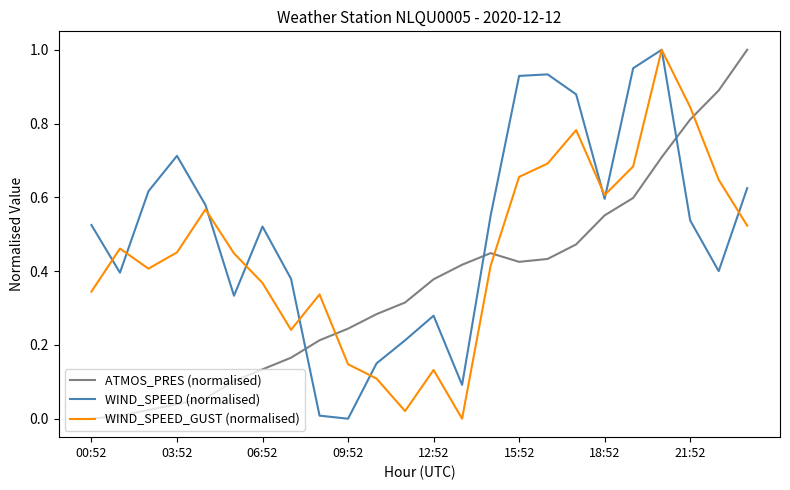

Which series ends up on top after the final intersection of WIND_SPEED (normalised) and ATMOS_PRES (normalised)?

ATMOS_PRES (normalised)